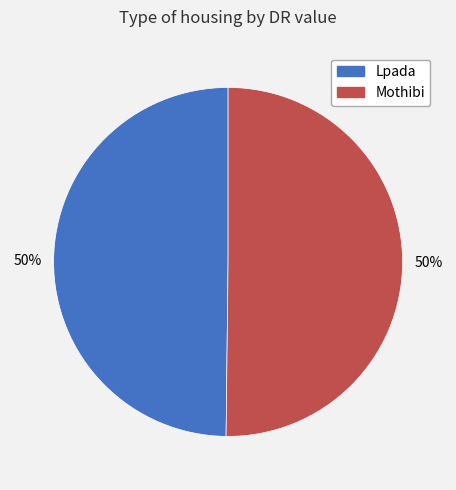

Approximately how many times larger is the value at Mothibi compared to Lpada?

1.0